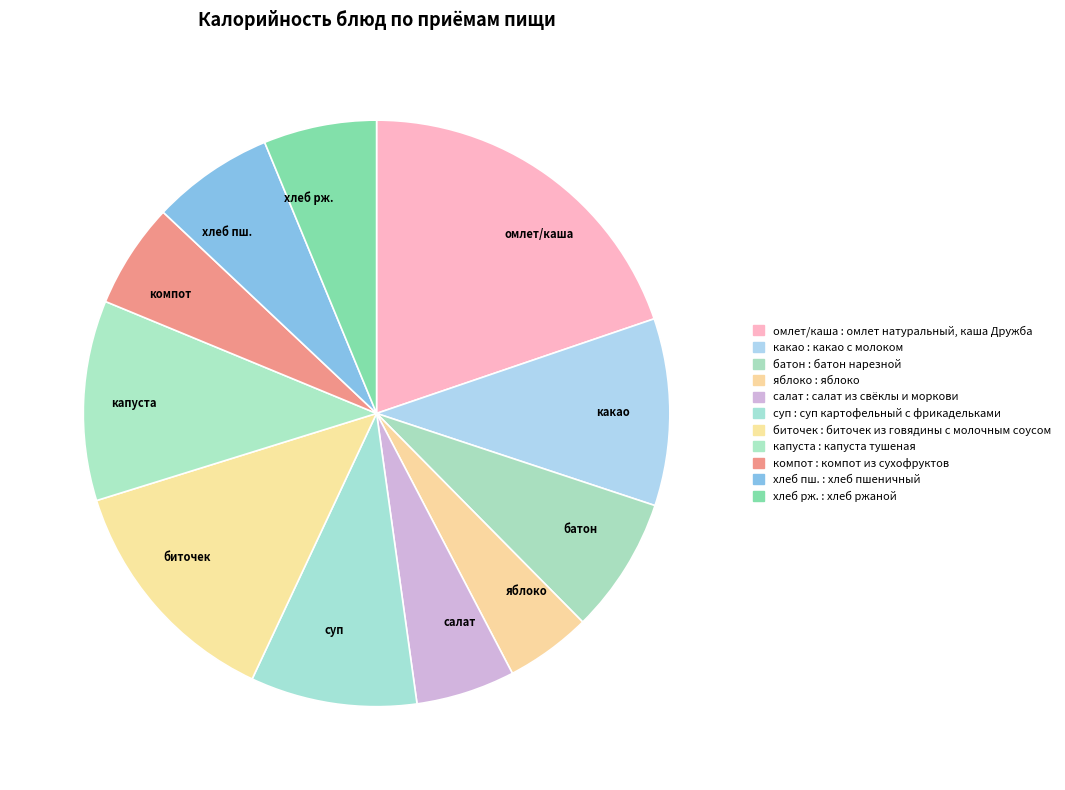

Which has a higher value, батон or хлеб рж.?

батон